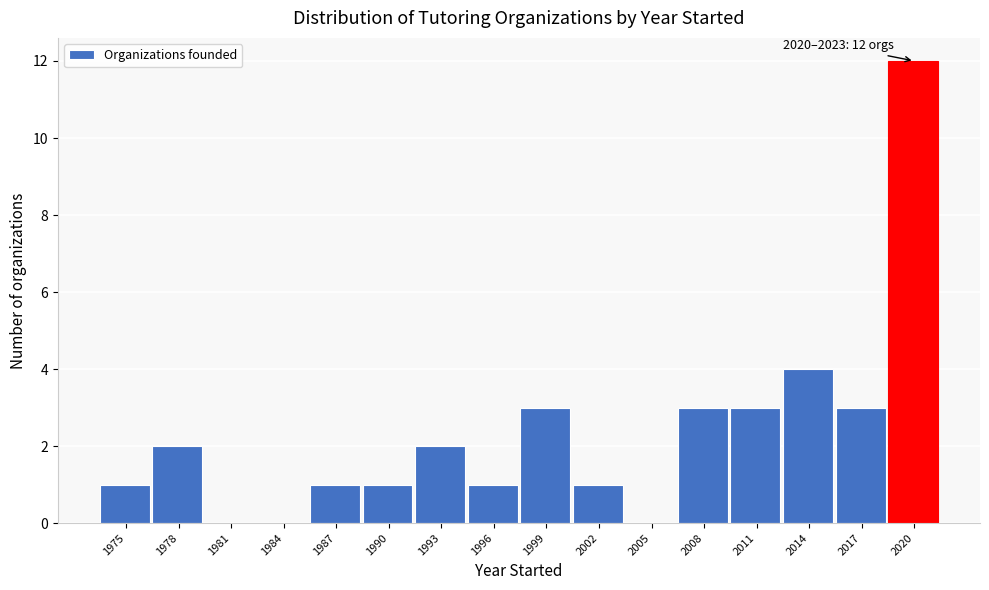

Reading right to left, transcribe all the data shown in this chart.

2020=12	2017=3	2014=4	2011=3	2008=3	2005=0	2002=1	1999=3	1996=1	1993=2	1990=1	1987=1	1984=0	1981=0	1978=2	1975=1